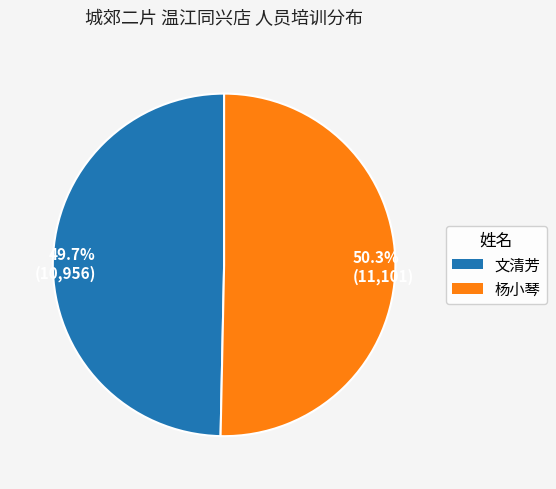

How many slices are in this pie chart?

2